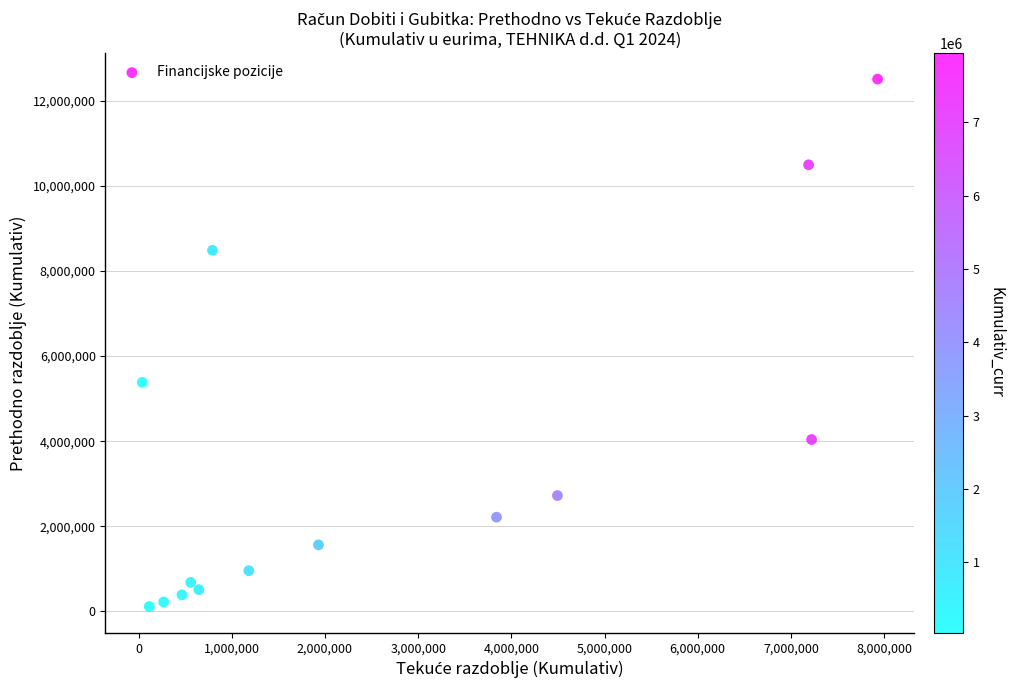

What is the range of Y values (max minus min)?

12387712.6